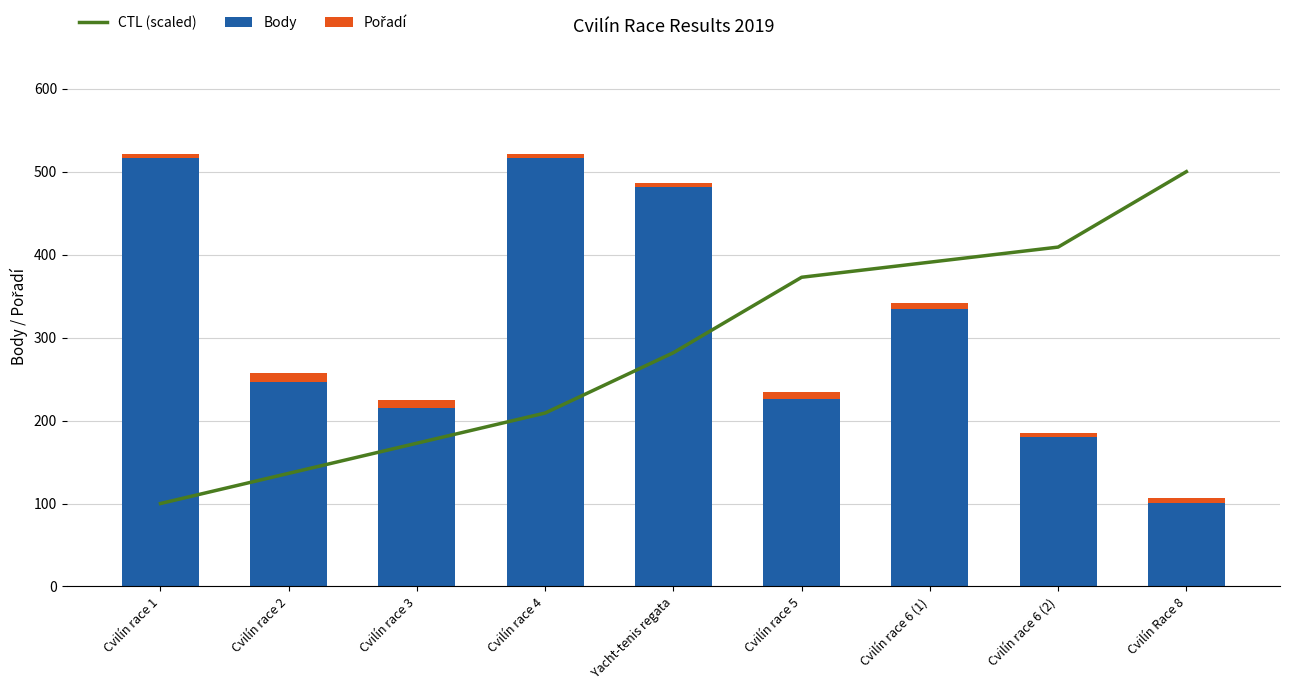

Reading right to left, what are all the values shown in this chart?

CTL (scaled): 500.0	409.1	390.9	372.7	281.8	209.1	172.7	136.4	100.0
Body: 101.0	180.0	335.0	226.0	481.0	516.0	215.0	247.0	516.0
Pořadí: 6.0	5.0	7.0	9.0	5.0	5.0	10.0	10.0	5.0